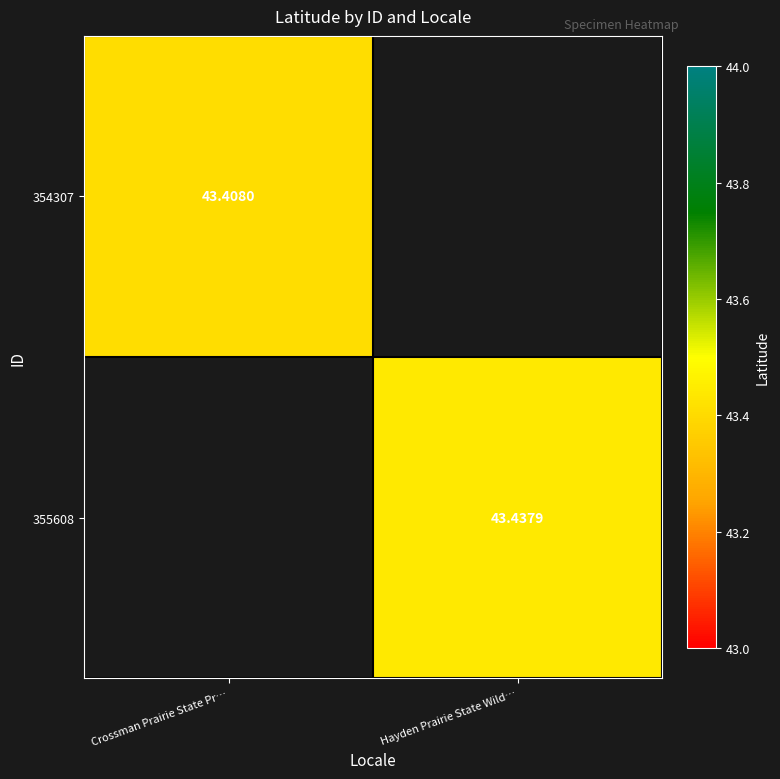

Count the number of data series in this chart.

2